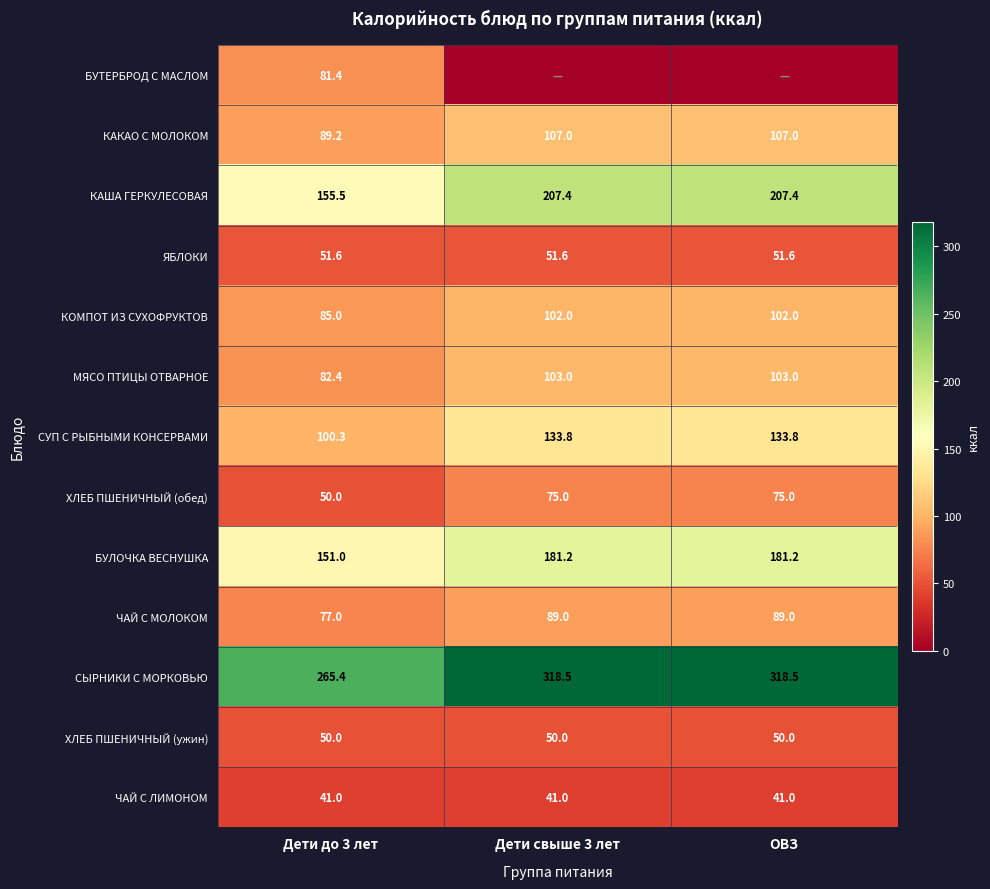

The value of МЯСО ПТИЦЫ ОТВАРНОЕ at ОВЗ is 103.0. True or false?

True